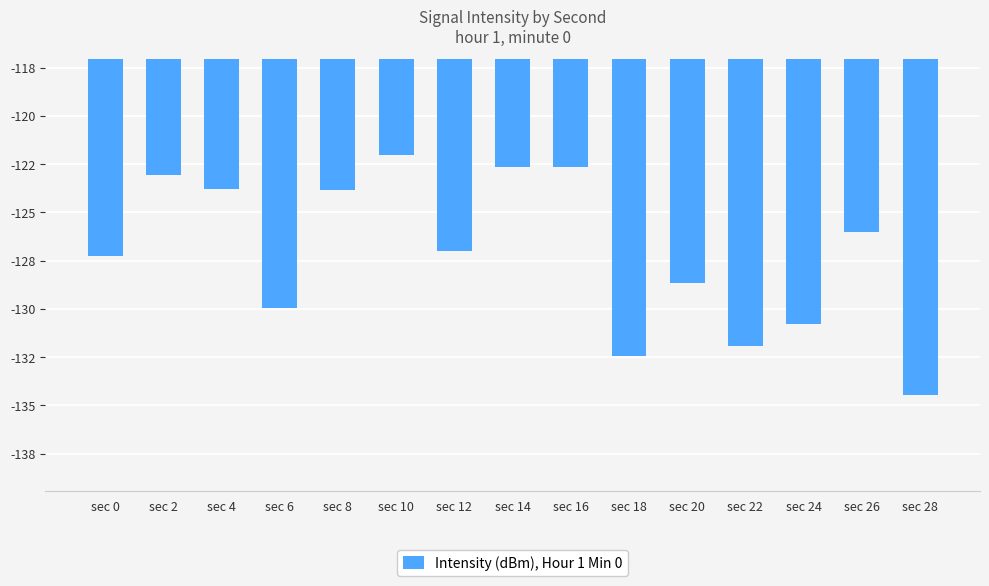

Between sec 26 and sec 14, which is larger?

sec 14